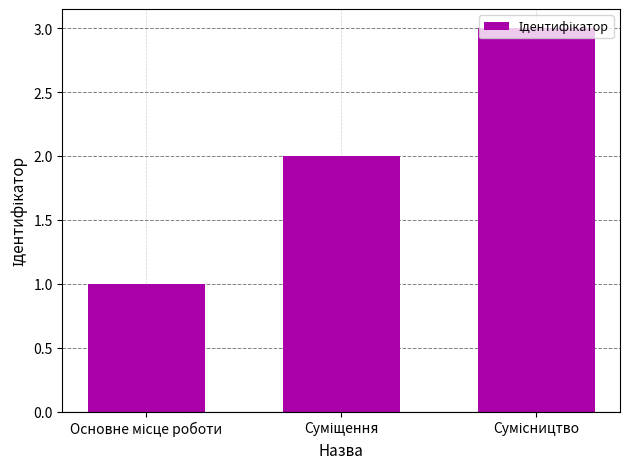

What is the sum of all values?

6